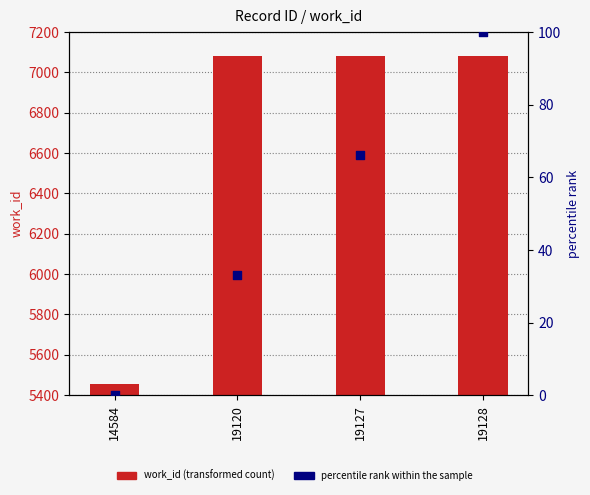

At which category is the sum across all series the highest?

19128